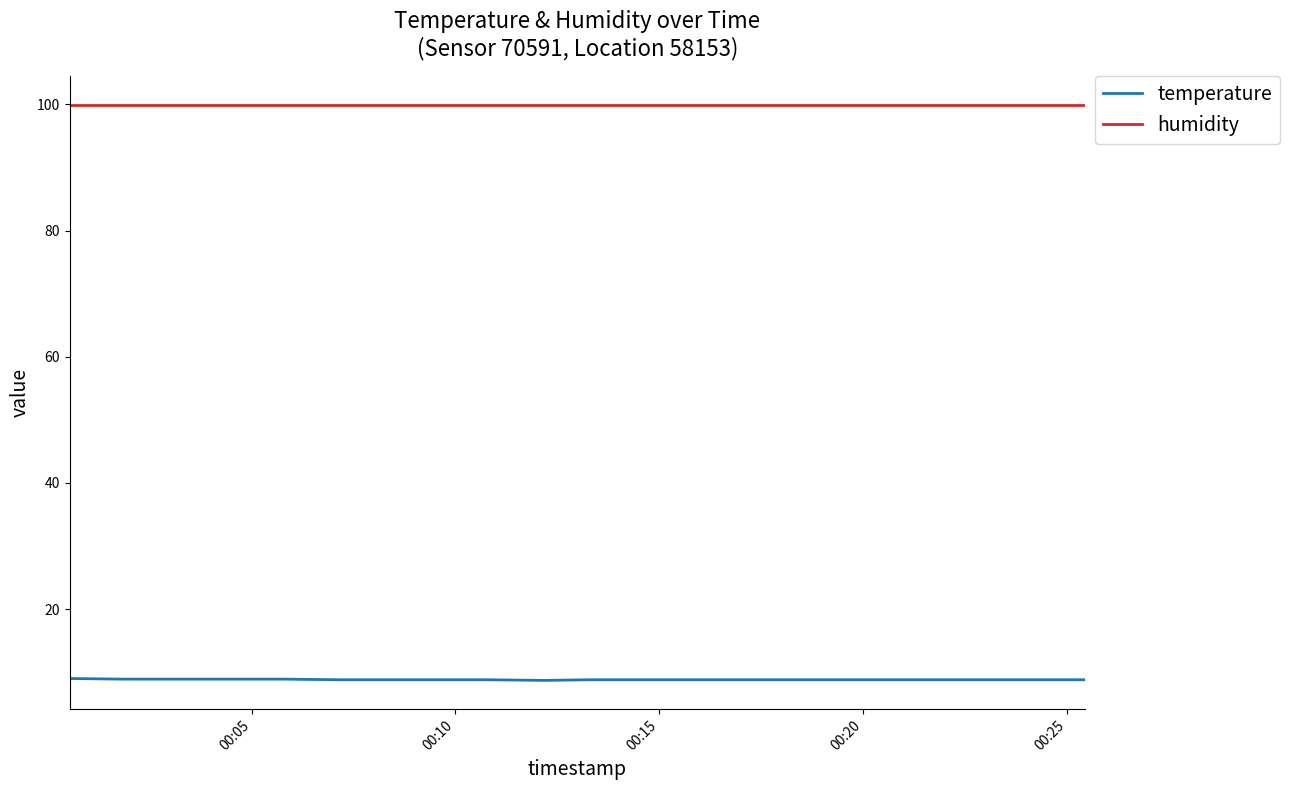

Rank the series by their maximum value, from lowest to highest.

temperature, humidity